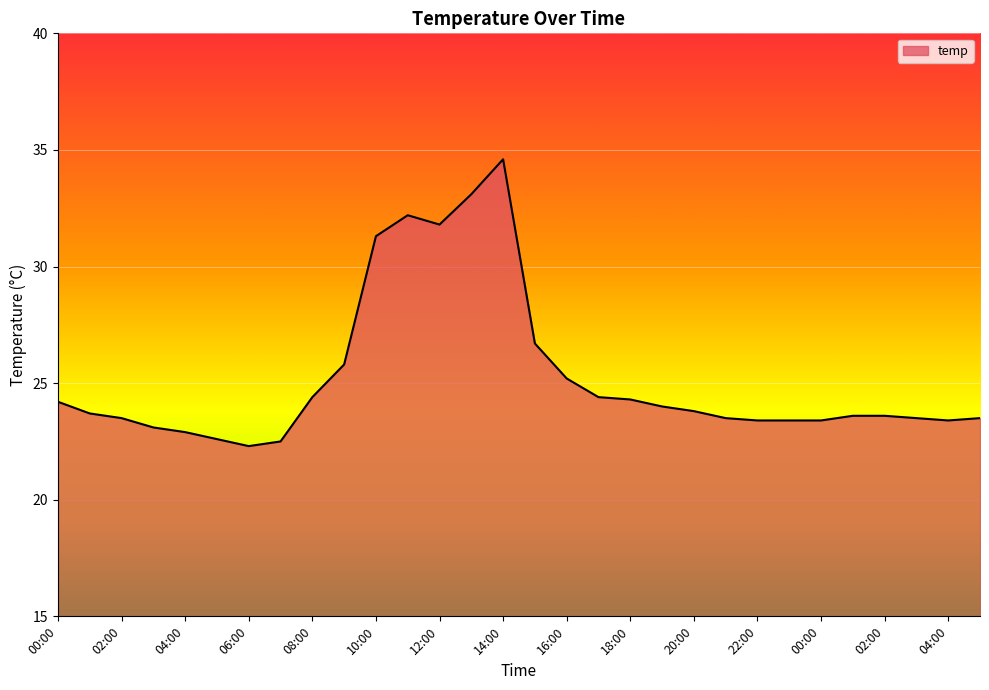

True or false: the data has more than 0 interior local peaks.

True